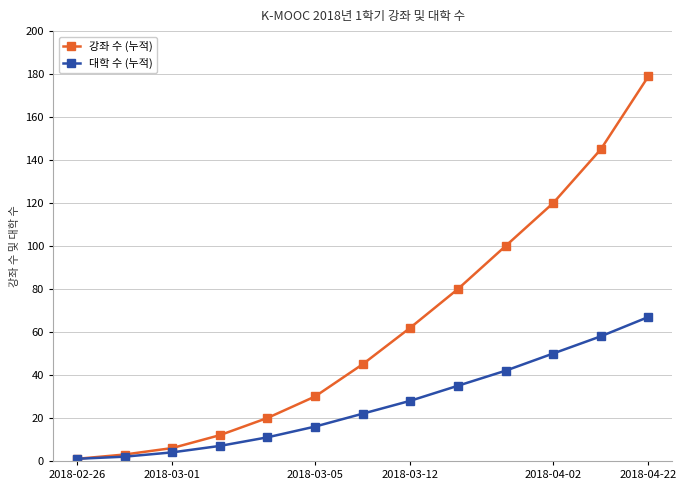

What is the minimum value shown in the chart?

1